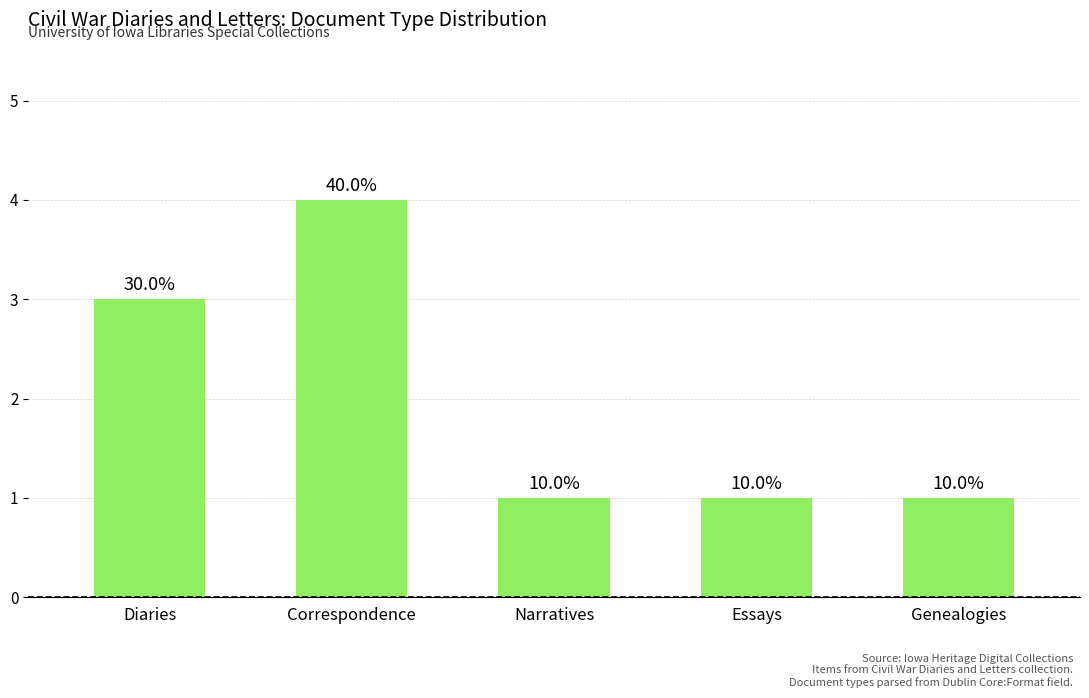

Are the bars horizontal?

No